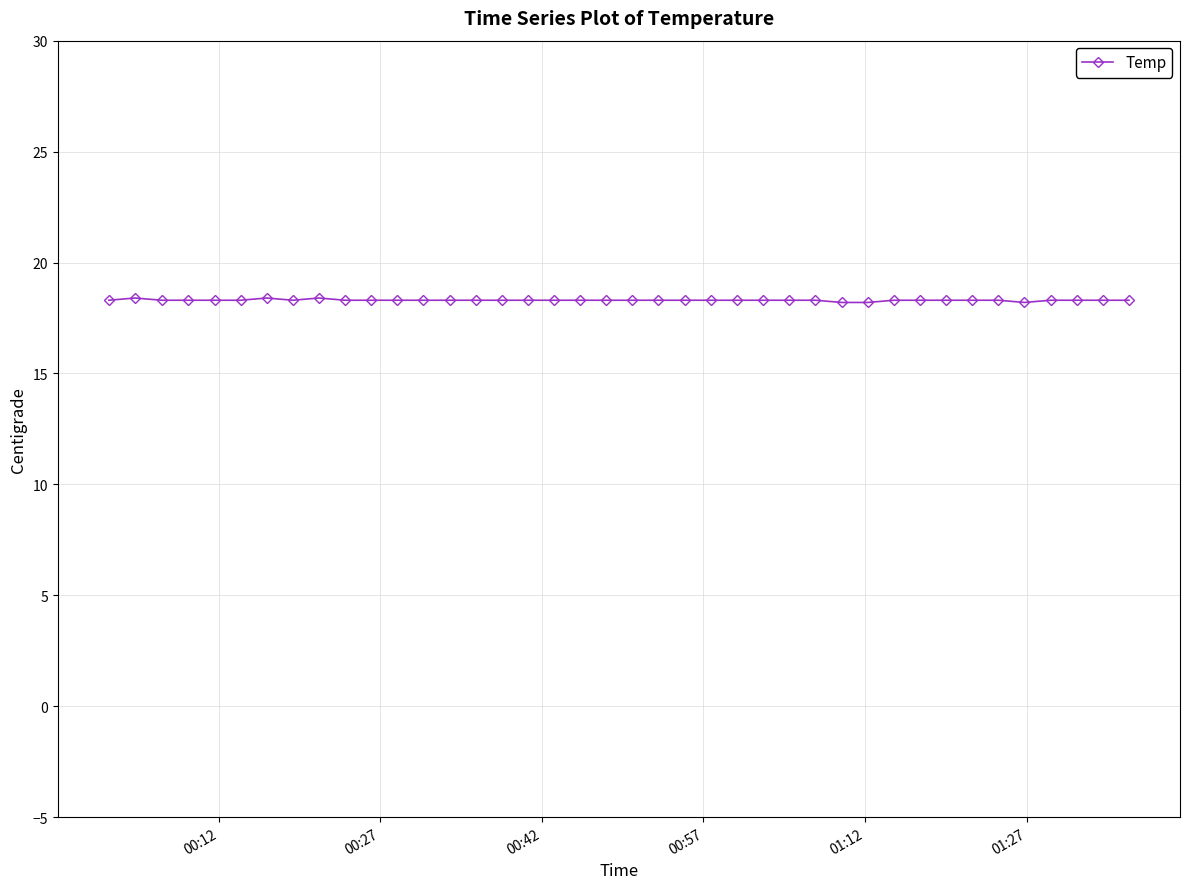

What is the minimum value shown in the chart?

18.2